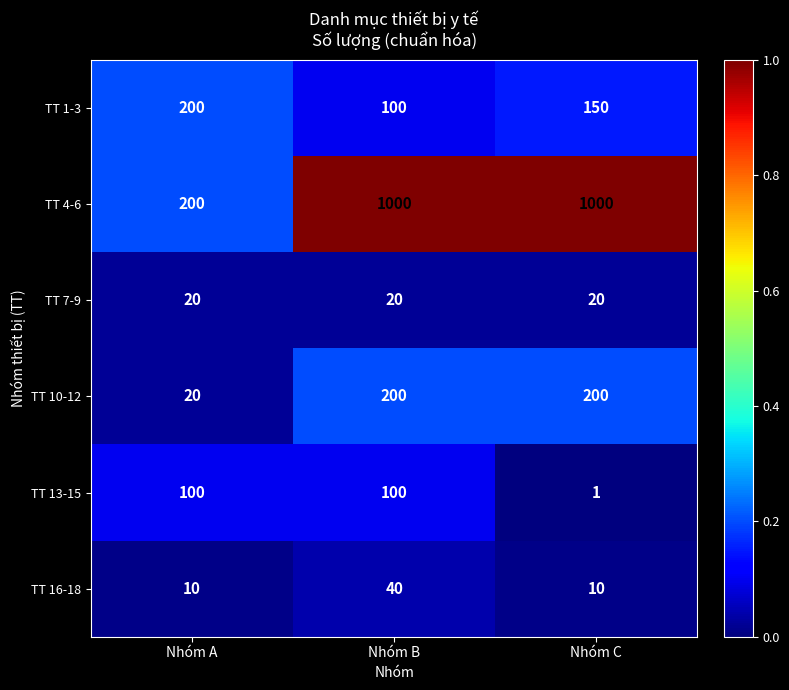

What is the sum of the TT 1-3 values at Nhóm C and Nhóm A?

350